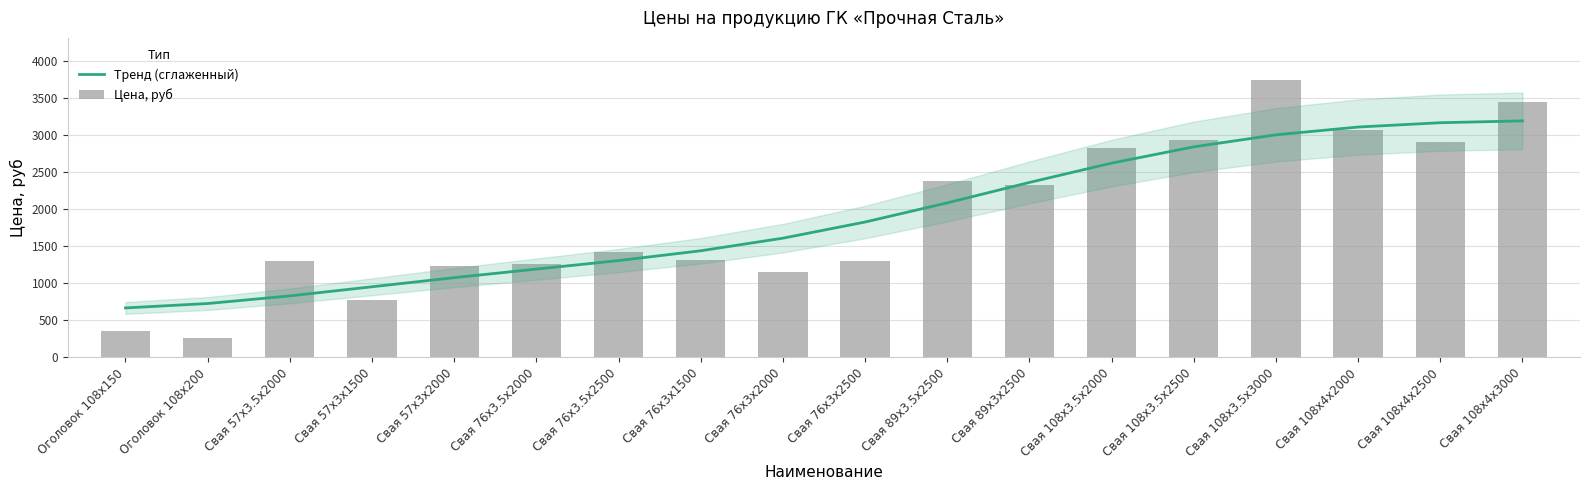

What are all the series names shown in the legend?

Тренд (сглаженный), Цена, руб